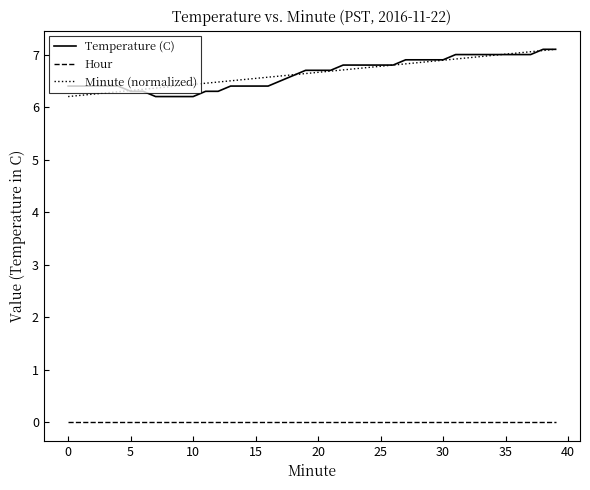

What are all the series names shown in the legend?

Temperature (C), Hour, Minute (normalized)